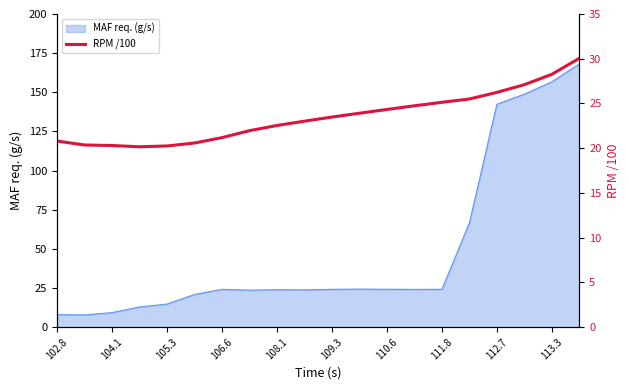

Is it true that MAF req. (g/s) equals 21.7 at 105.3?

False